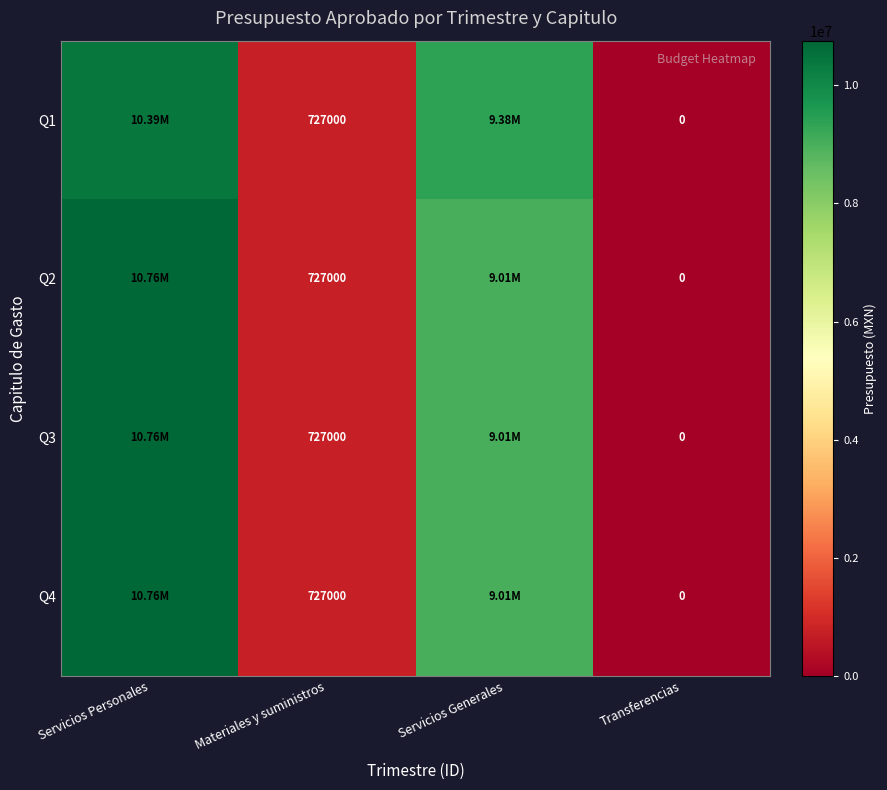

Rank the series at Materiales y suministros from highest to lowest value.

Q1, Q2, Q3, Q4